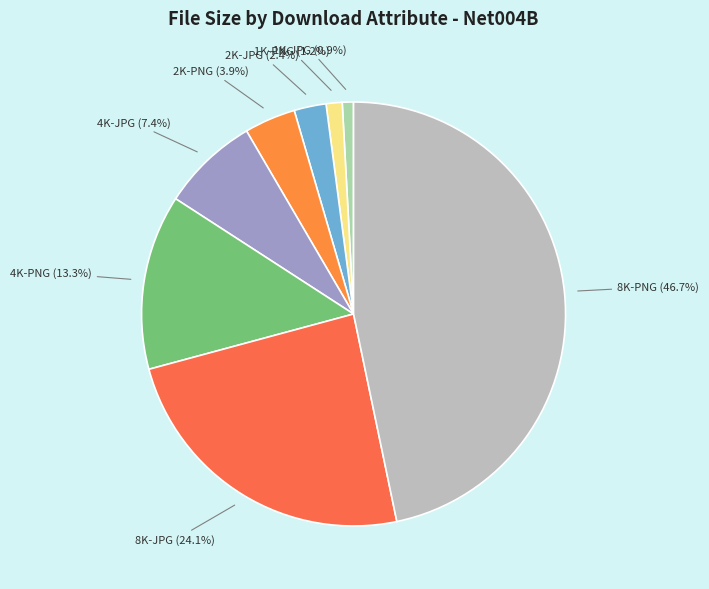

Is it true that 2K-PNG is 4% of the pie?

True